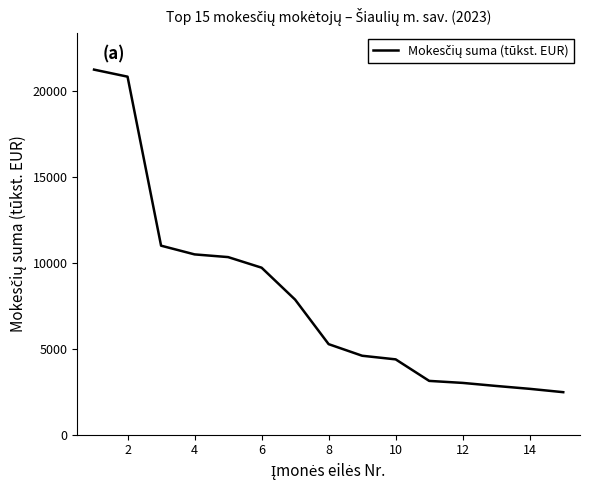

What is the maximum value shown in the chart?

21251